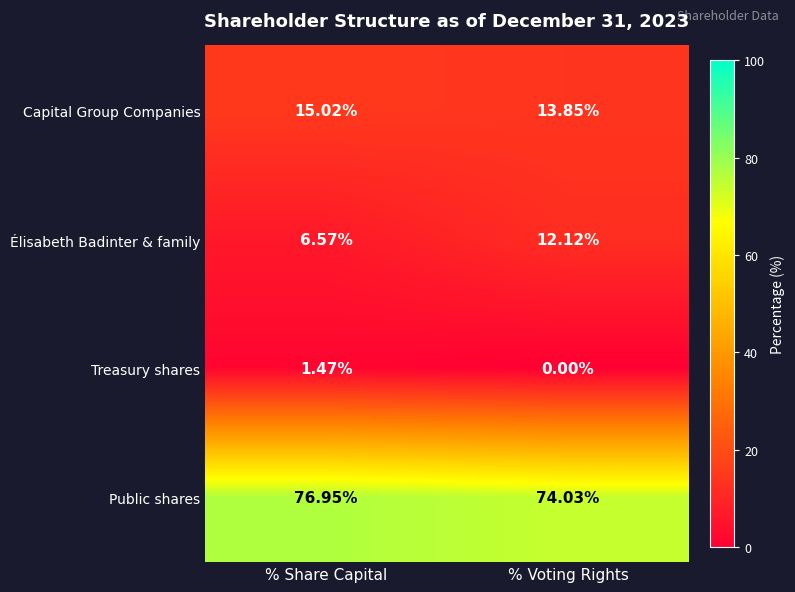

What is the difference between the highest and lowest values at % Share Capital?

75.5